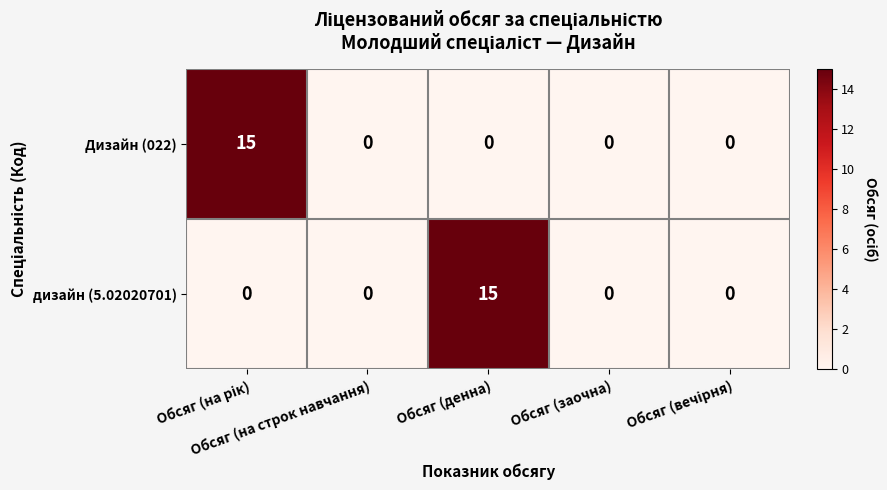

What is the difference between the maximum and second lowest values in the дизайн (5.02020701) series?

15